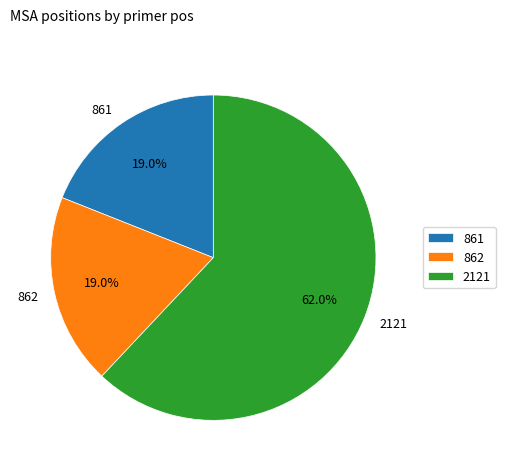

What is the ratio of the value at 2121 to the value at 861?

3.3